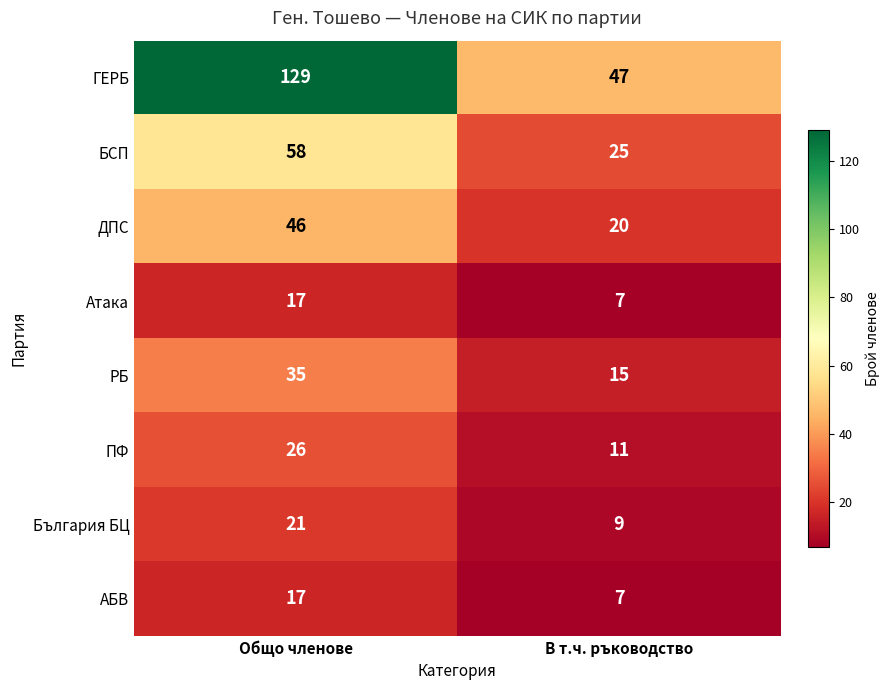

What is the smallest value displayed?

7